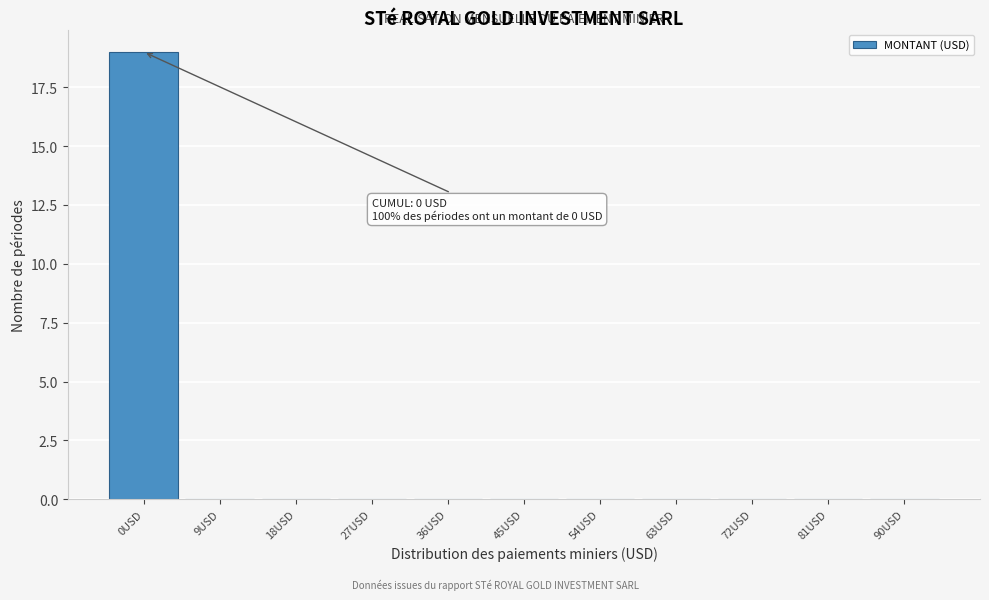

Reading left to right, list all the values displayed in this chart.

0USD=19	9USD=0	18USD=0	27USD=0	36USD=0	45USD=0	54USD=0	63USD=0	72USD=0	81USD=0	90USD=0